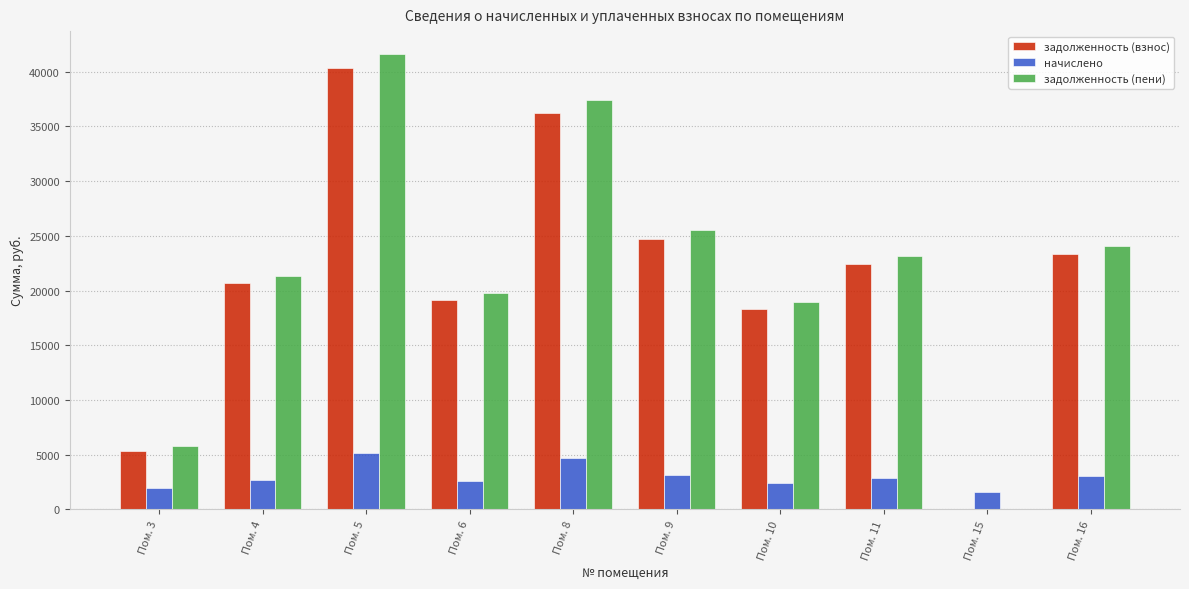

Are the bars grouped side by side (vs. stacked)?

Yes